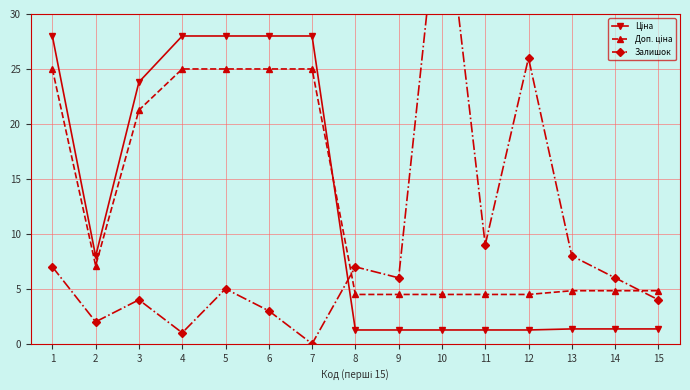

Which category has the lowest value in the Ціна series?

8